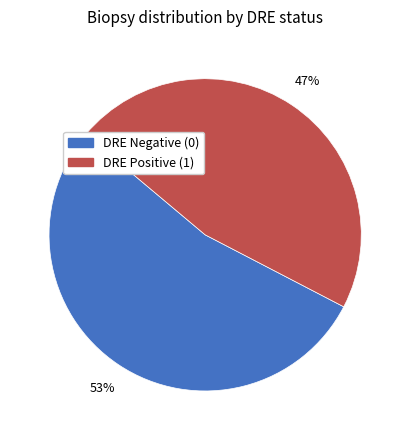

To the nearest percent, what is the average slice percentage?

50%